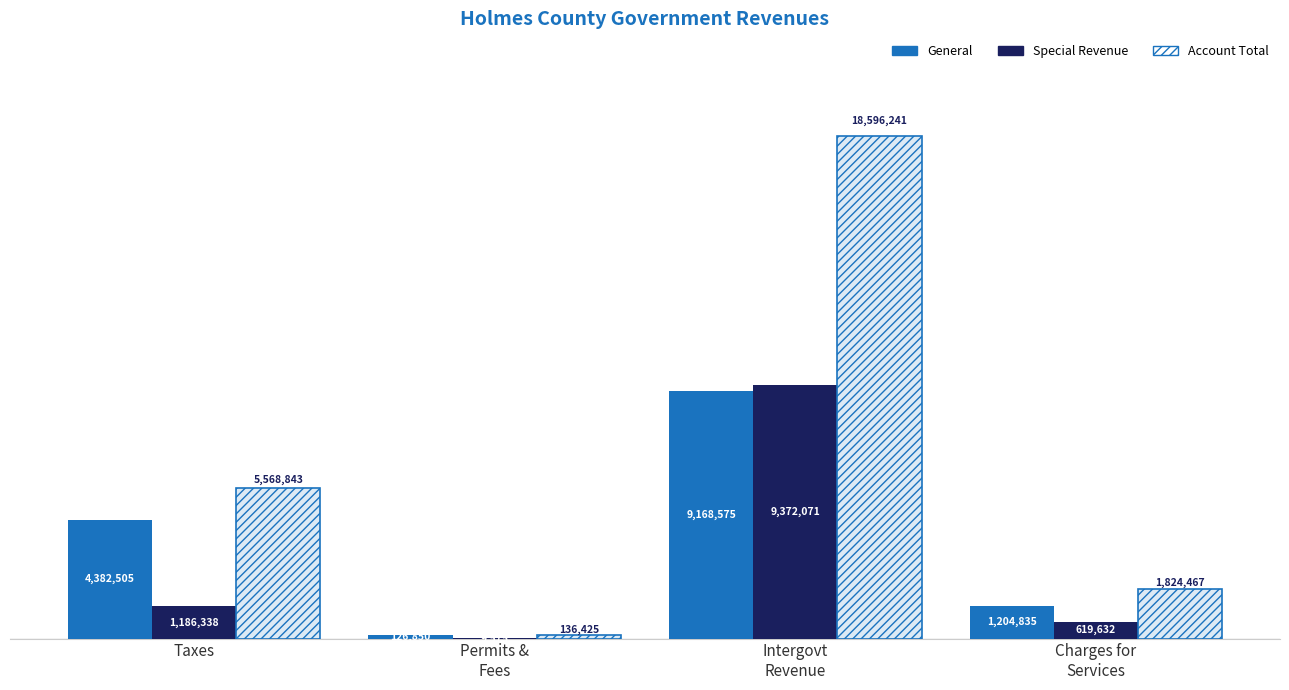

The value of General at Permits &
Fees is 220668. True or false?

False